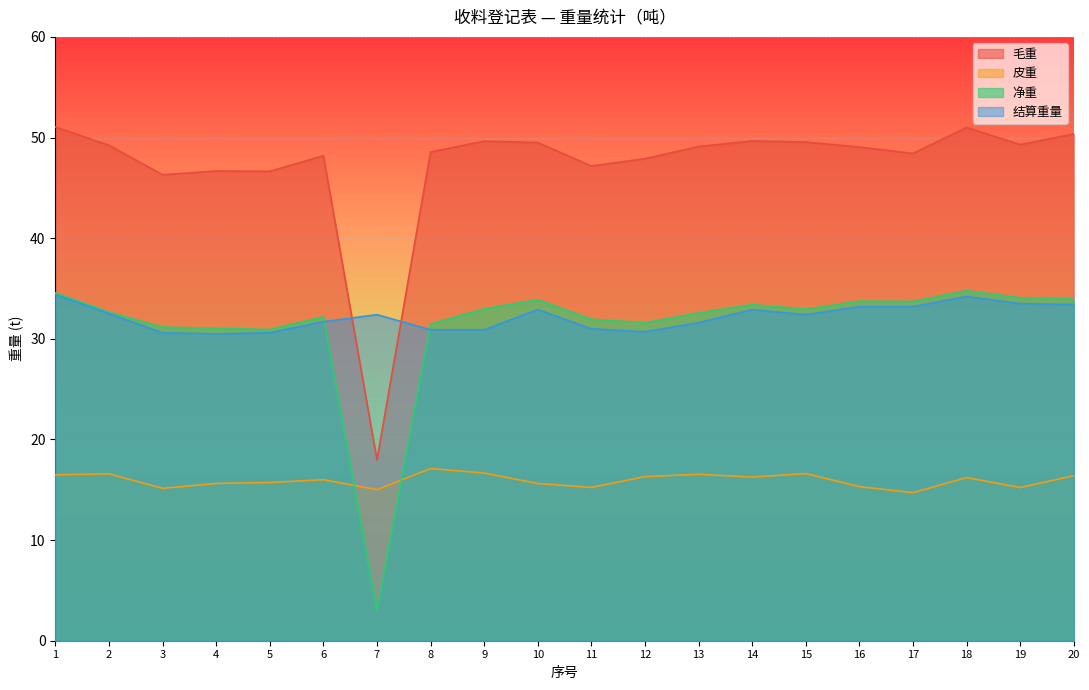

What is the total value across all series at 14?

132.2